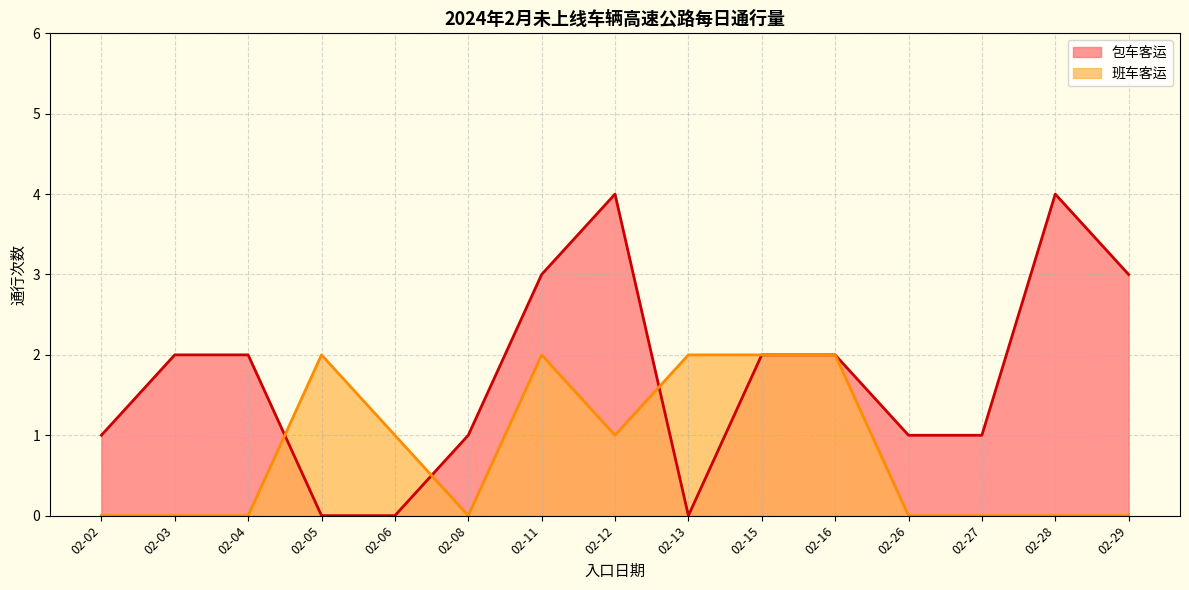

Does the chart display data point markers on the line(s)?

No